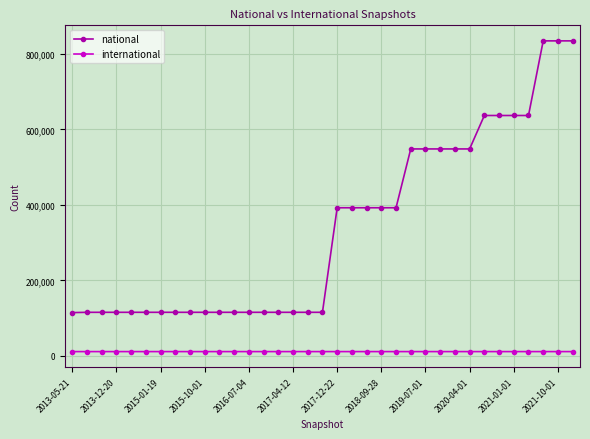

What is the value of the national point at the 33rd from the left?

834565